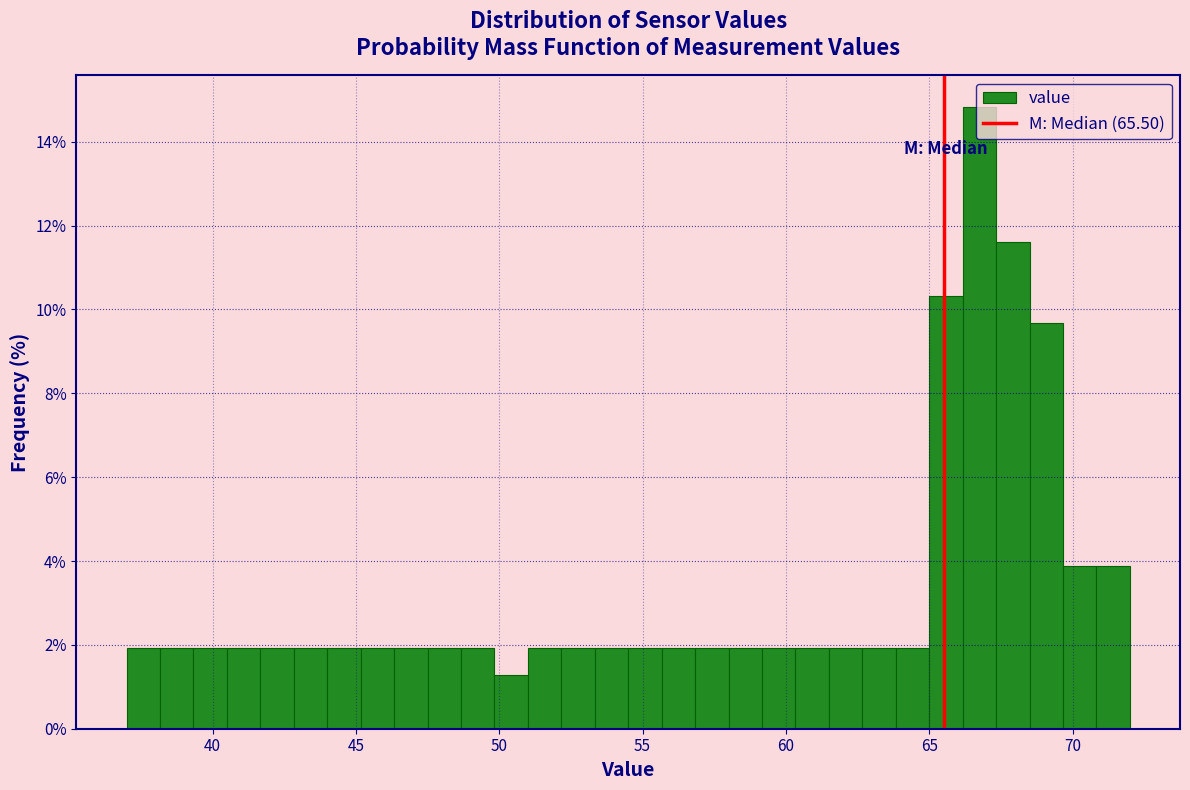

Around what value on the x-axis is the tallest bar? Give the approximate position of its centre, as read against the axis.

67.0